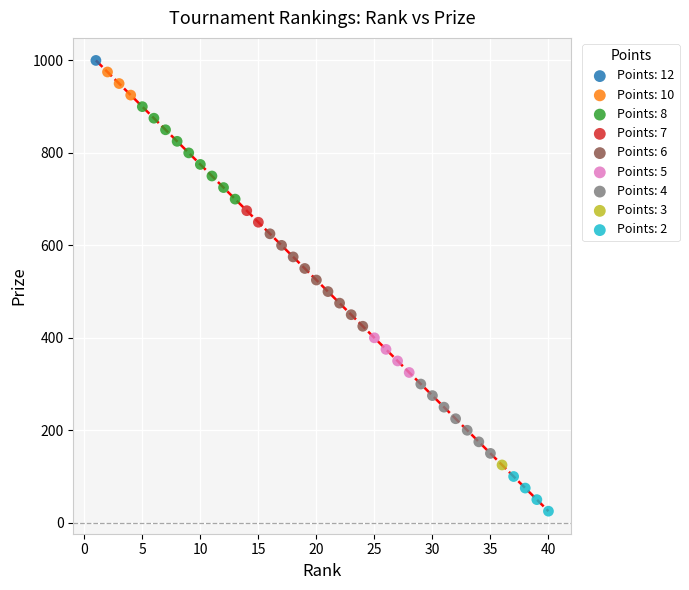

Which series contains the highest Y value?

Points: 12